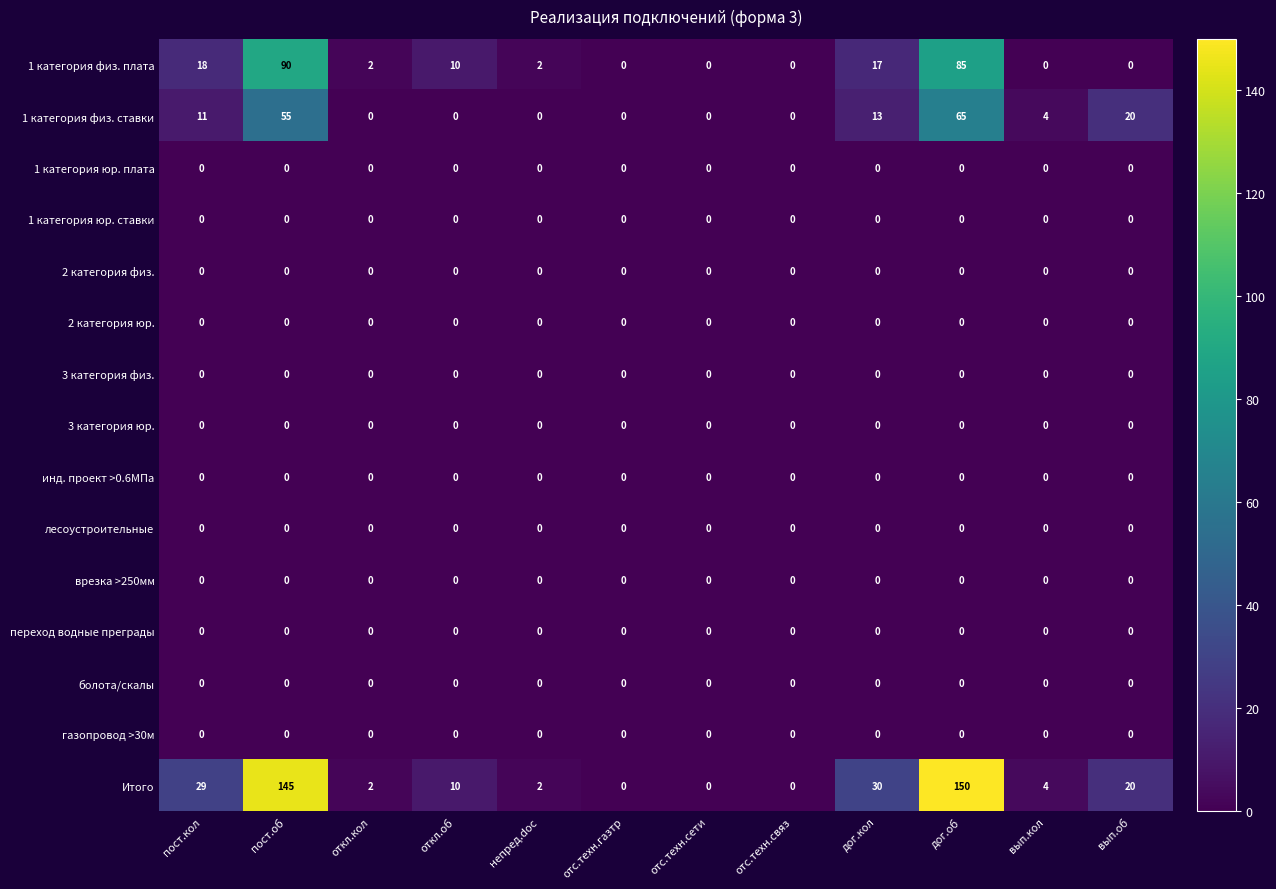

At which label does Итого first exceed 10?

пост.кол